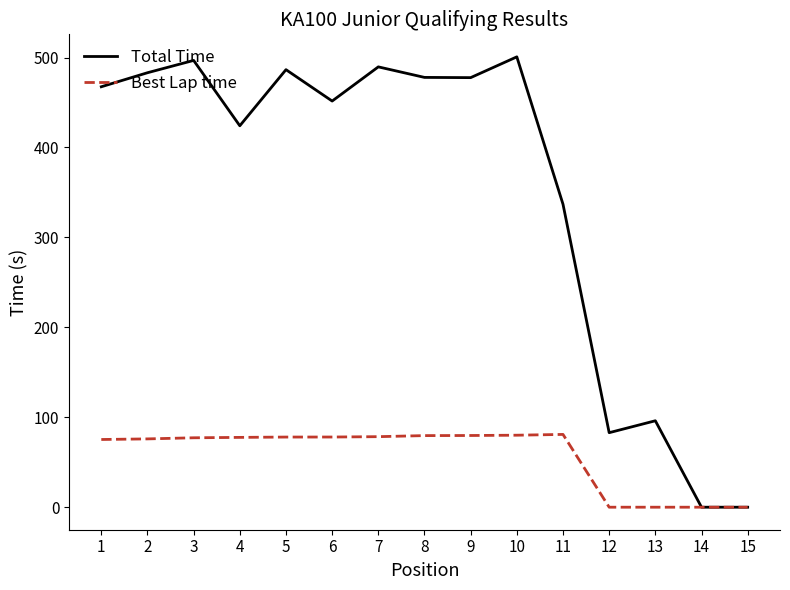

The value of Best Lap time at 7 is 33.1. True or false?

False